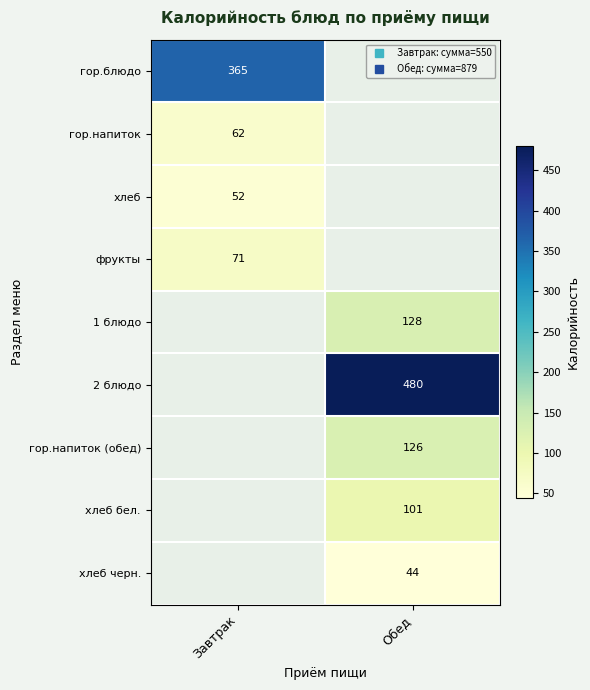

Which category has the highest value across all series?

Обед